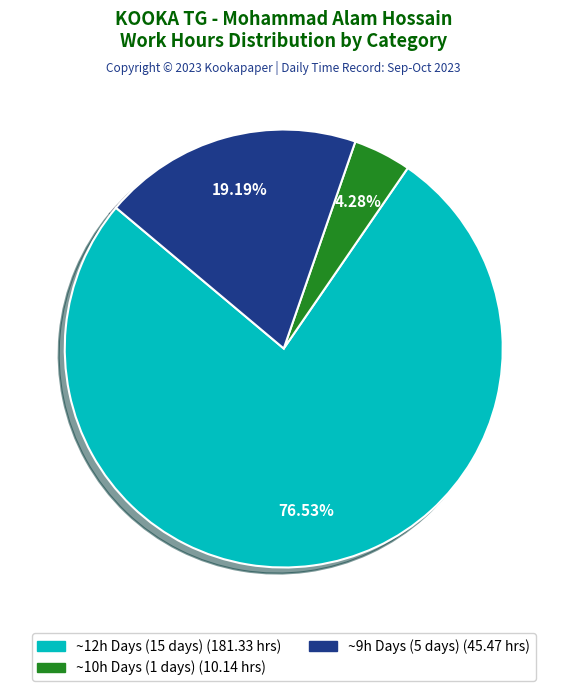

Is there a majority slice in this chart?

Yes